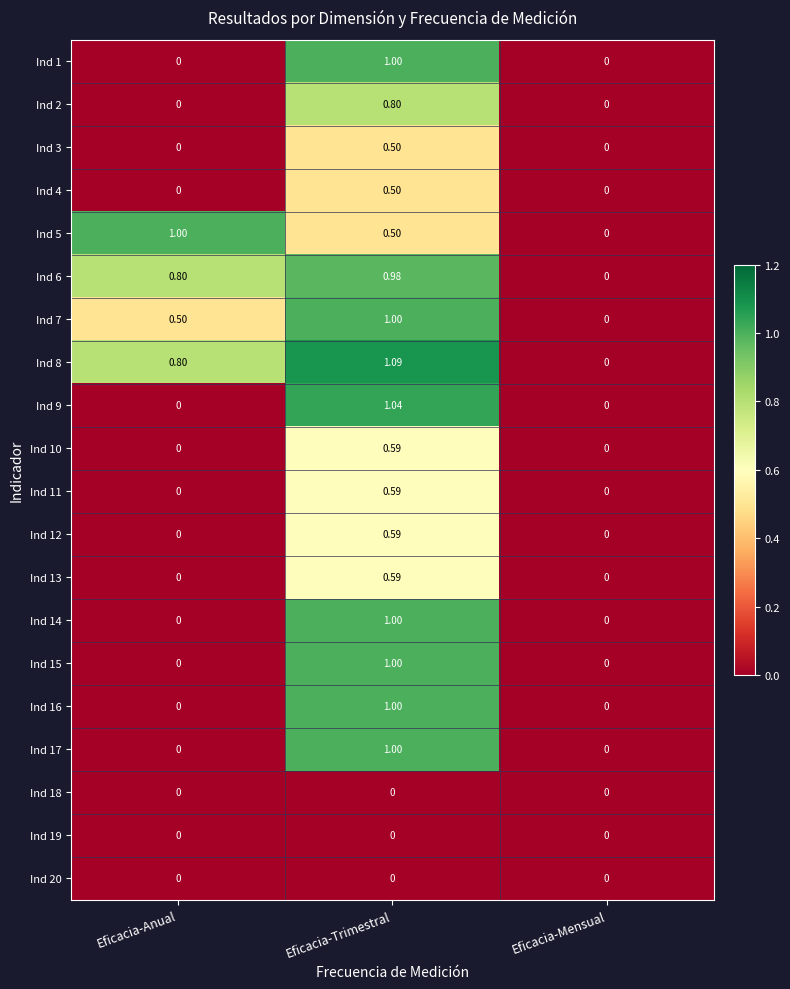

At which category is the sum across all series the highest?

Eficacia-Trimestral